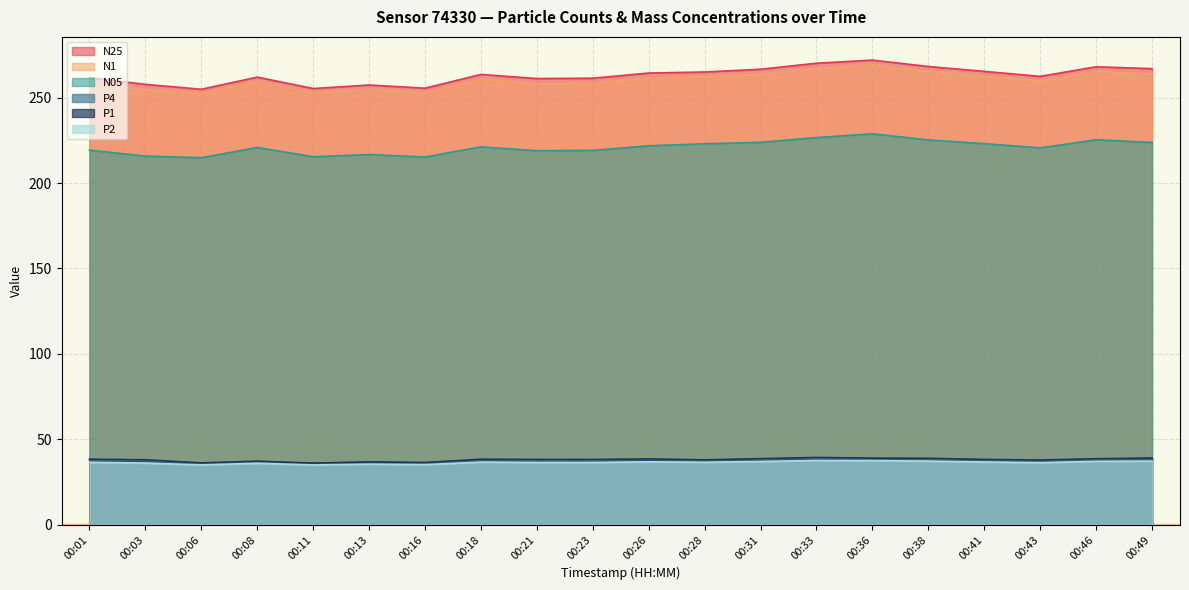

The value of P1 at 00:49 is 39.0. True or false?

True